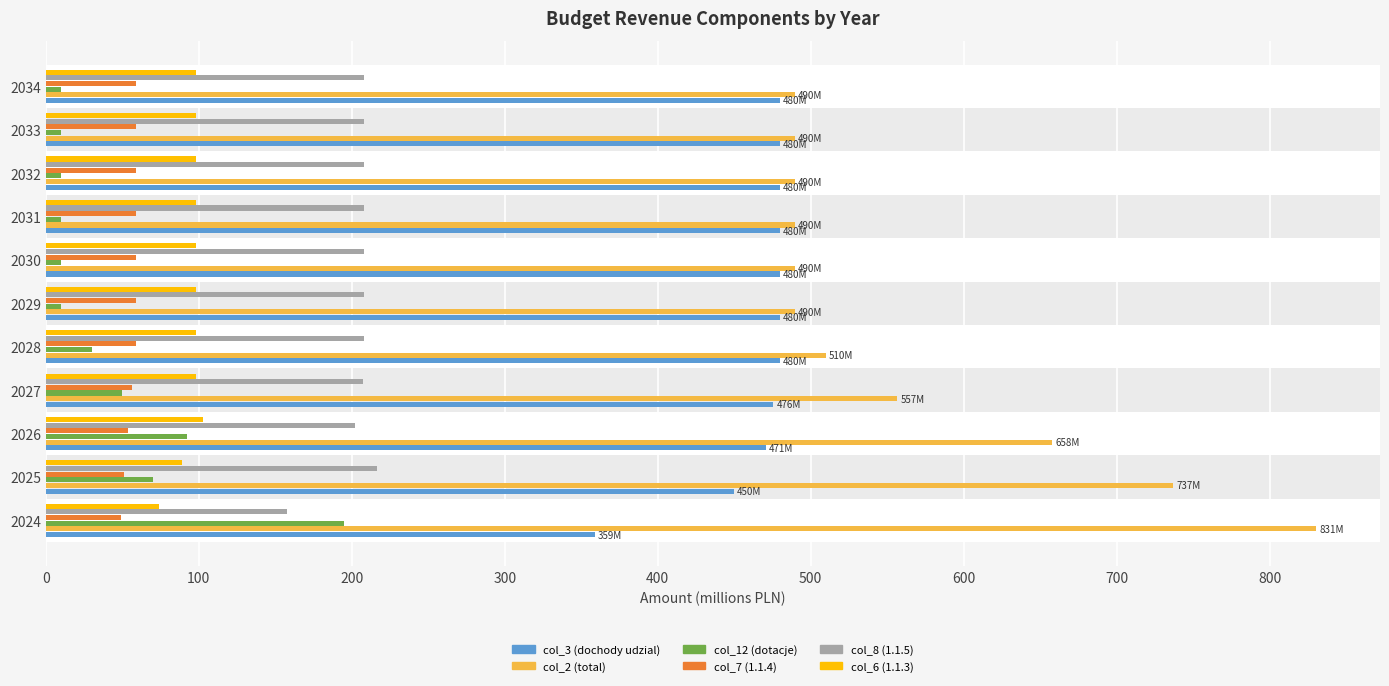

Rank the series by their maximum value, from lowest to highest.

col_7 (1.1.4), col_6 (1.1.3), col_12 (dotacje), col_8 (1.1.5), col_3 (dochody udzial), col_2 (total)